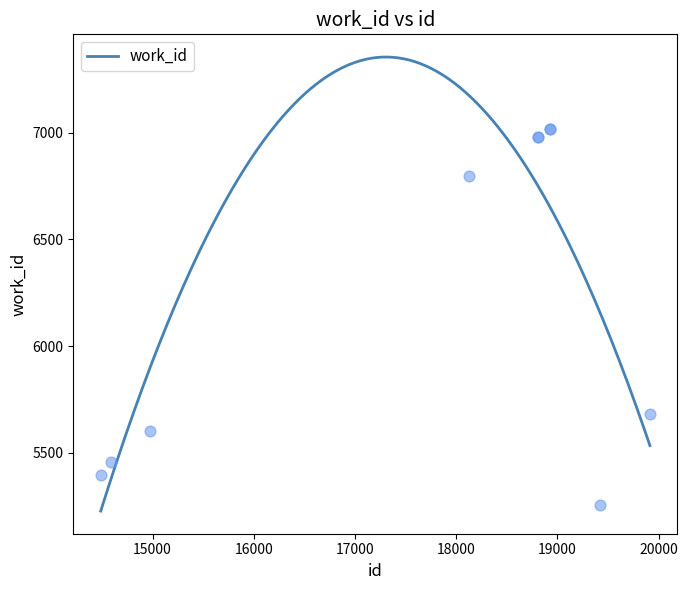

Approximately how many times larger is the value at 19416 compared to 18804?

0.8